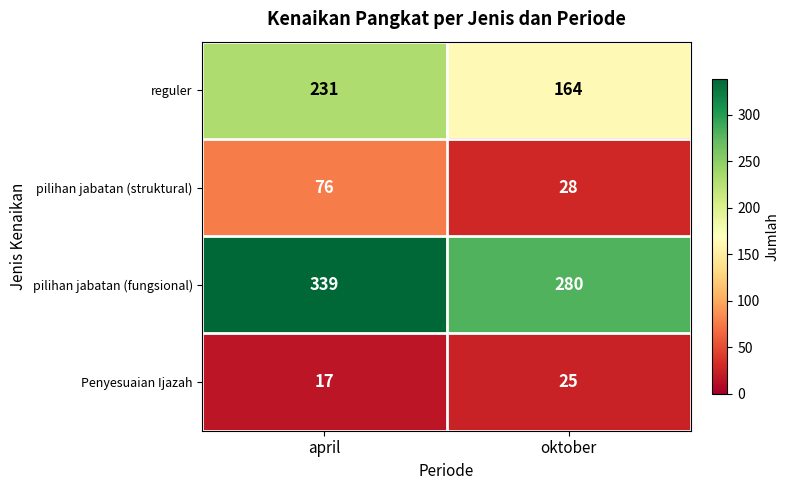

What is the spread (max minus min) of values at april?

322